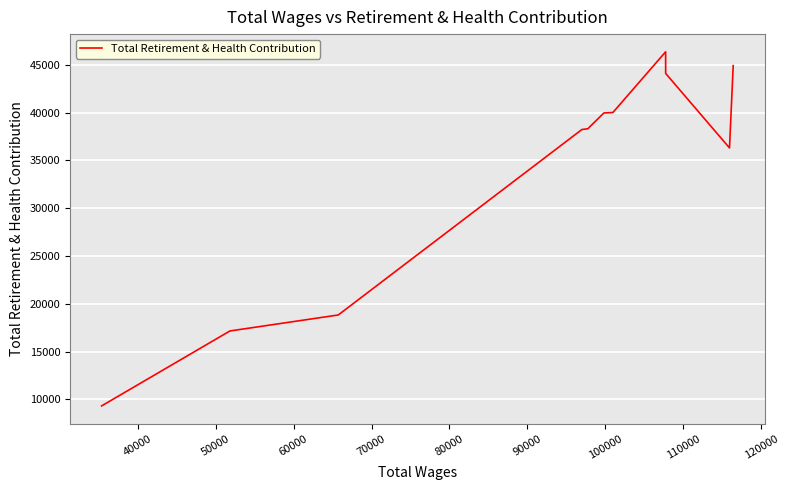

True or false: the data shows 11092 at 60000.

False